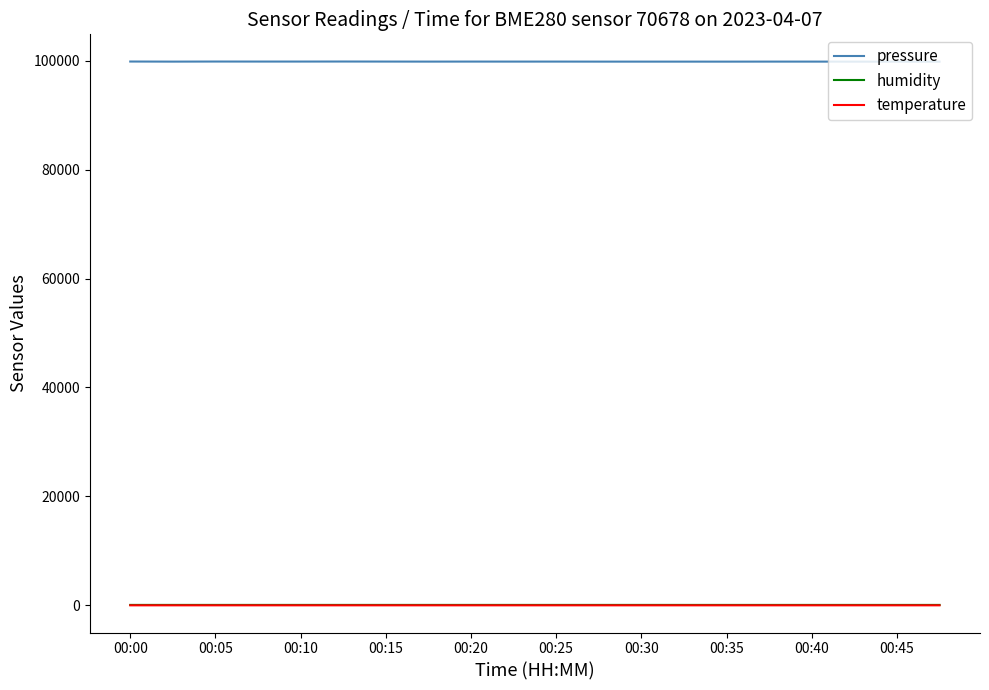

What is the minimum value for pressure?

99806.9